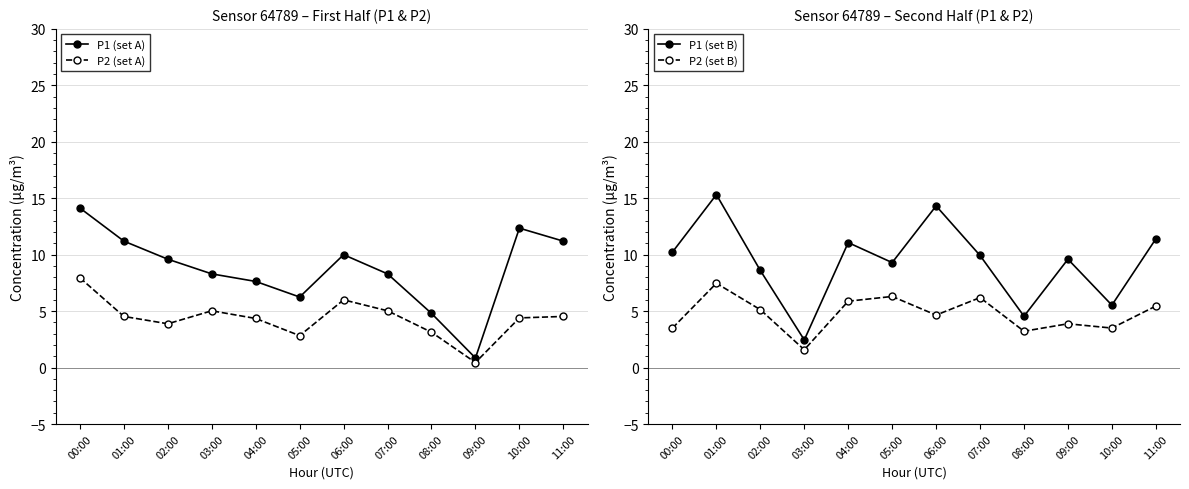

Where do P1 (set B) and P2 (set A) first cross each other?

02:00 and 03:00